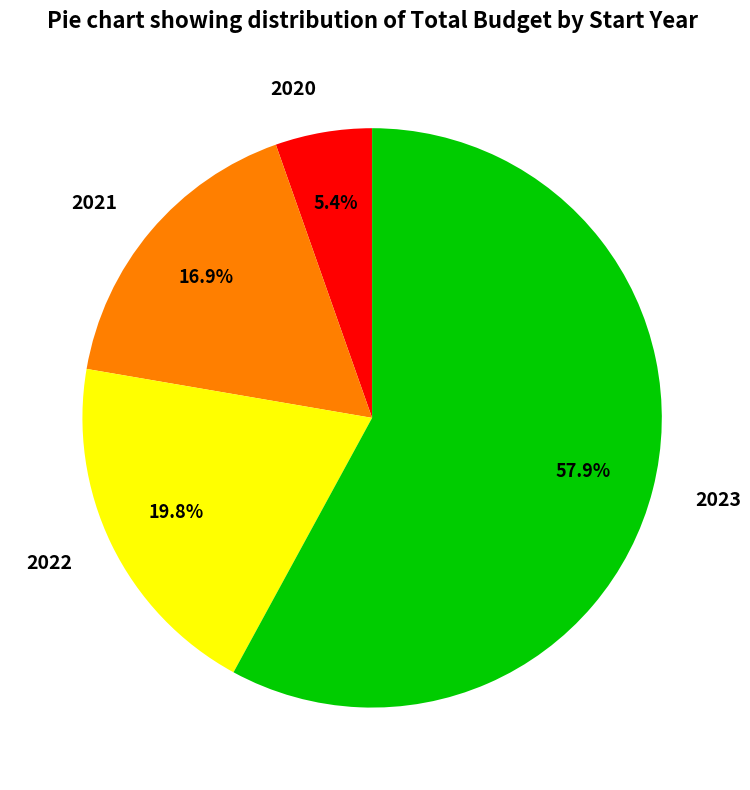

To the nearest percent, what is the combined percentage of 2023 and 2021?

75%